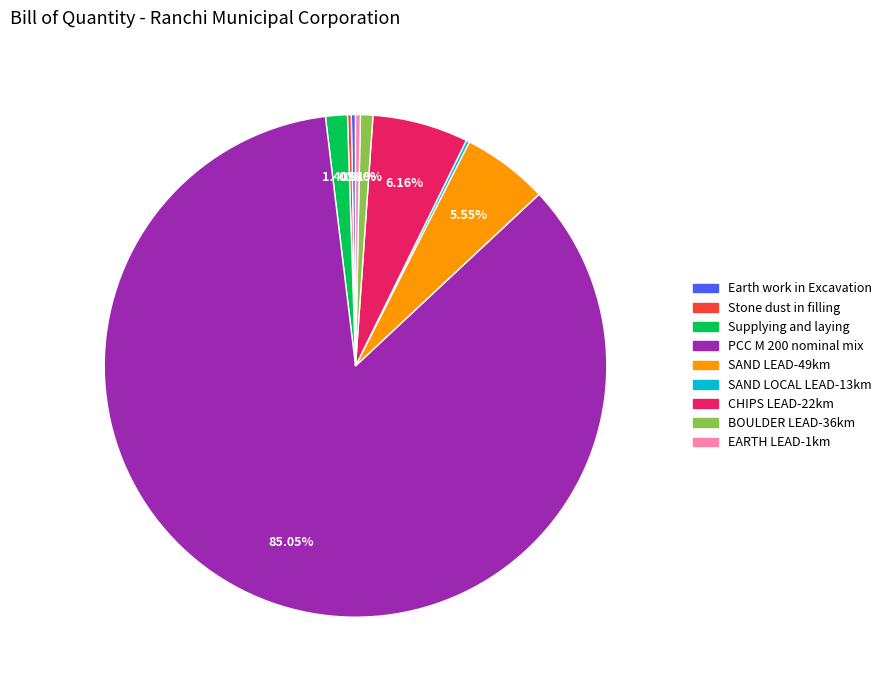

To the nearest percent, what portion does CHIPS LEAD-22km represent?

6%